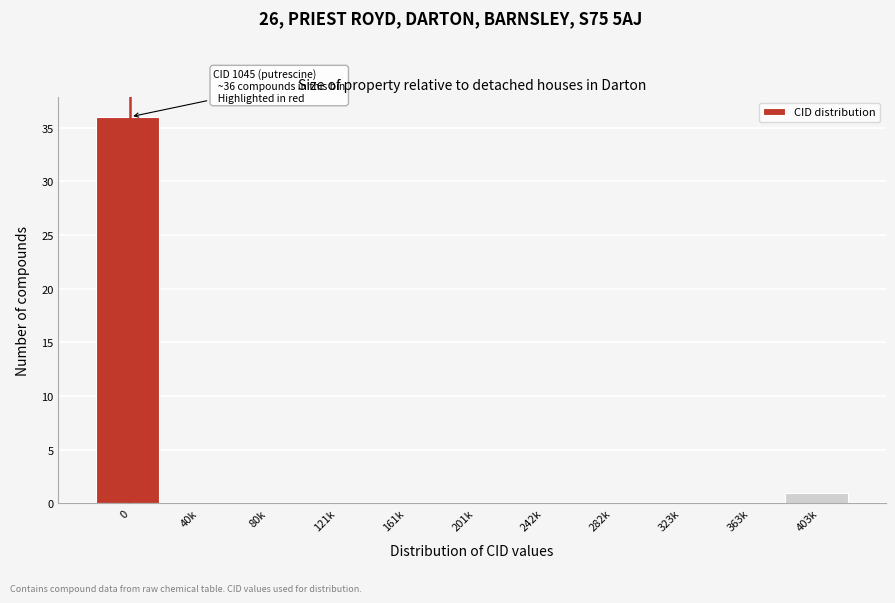

Reading right to left, transcribe all the data shown in this chart.

403k=1	363k=0	323k=0	282k=0	242k=0	201k=0	161k=0	121k=0	80k=0	40k=0	0=36